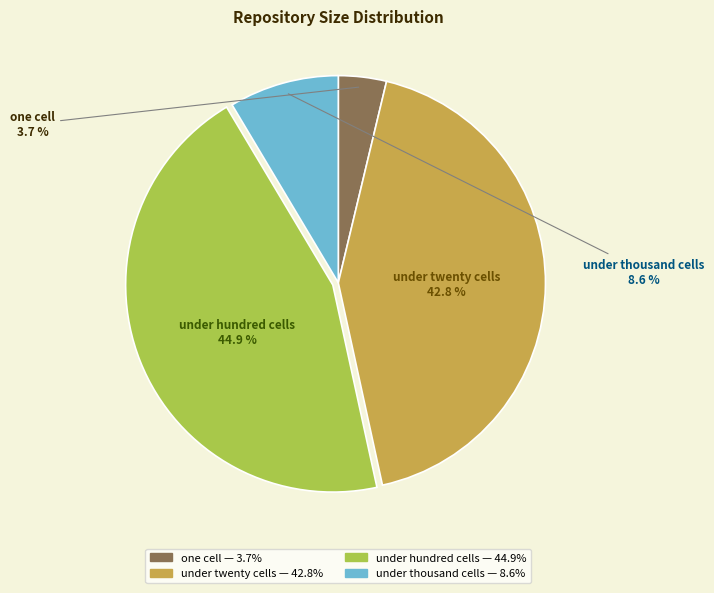

Combined, do one cell and under hundred cells account for over 50%?

No